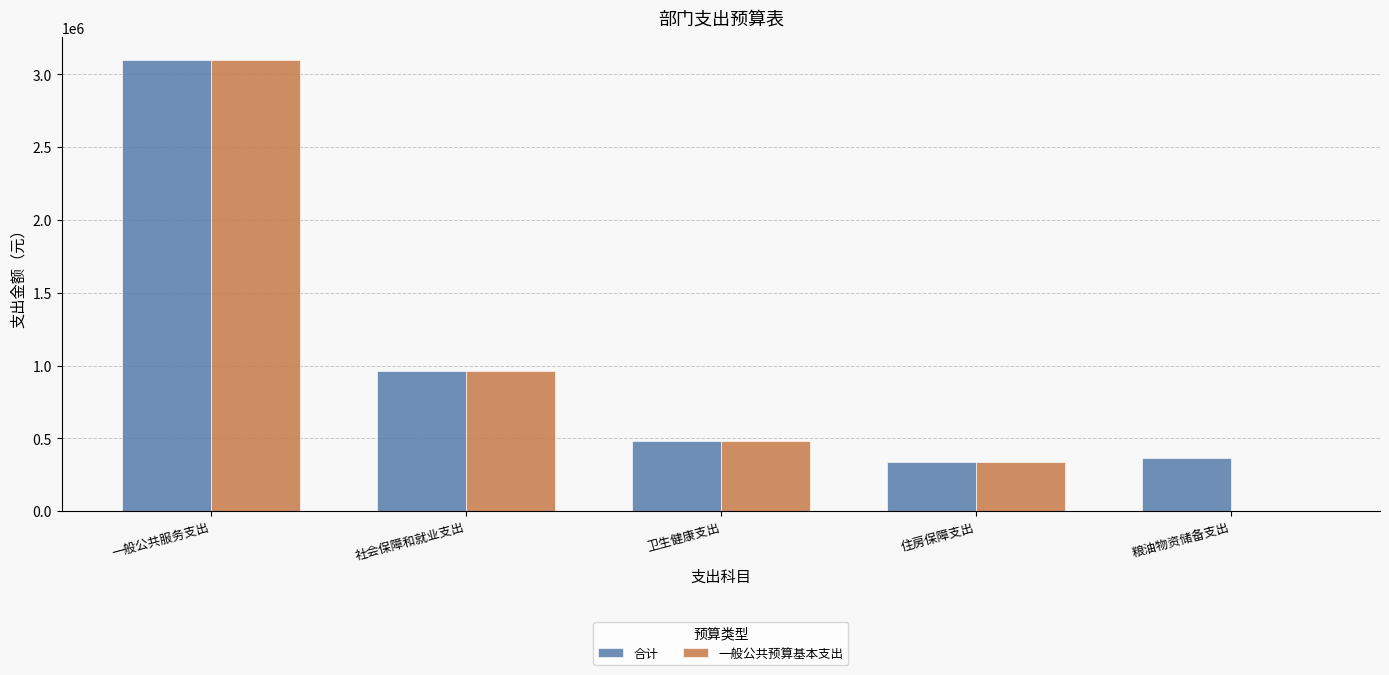

The value of 一般公共预算基本支出 at 一般公共服务支出 is 3099929.0. True or false?

True